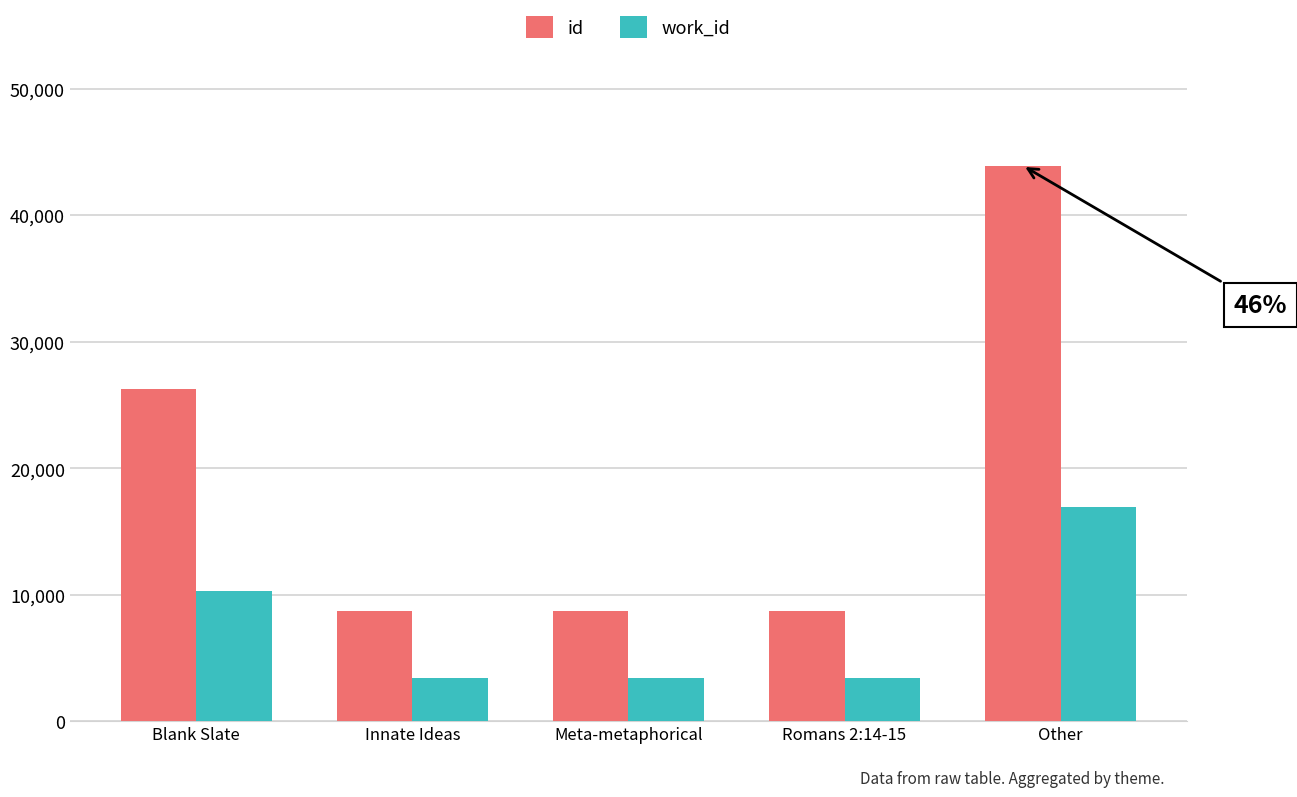

Is the value of work_id at Meta-metaphorical greater than the value of id at Other?

No